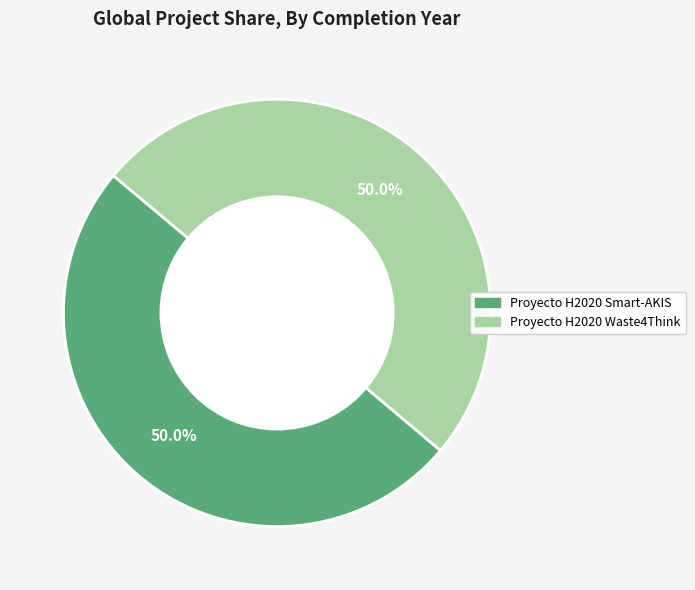

Approximately how many times larger is the value at Proyecto H2020 Smart-AKIS compared to Proyecto H2020 Waste4Think?

1.0